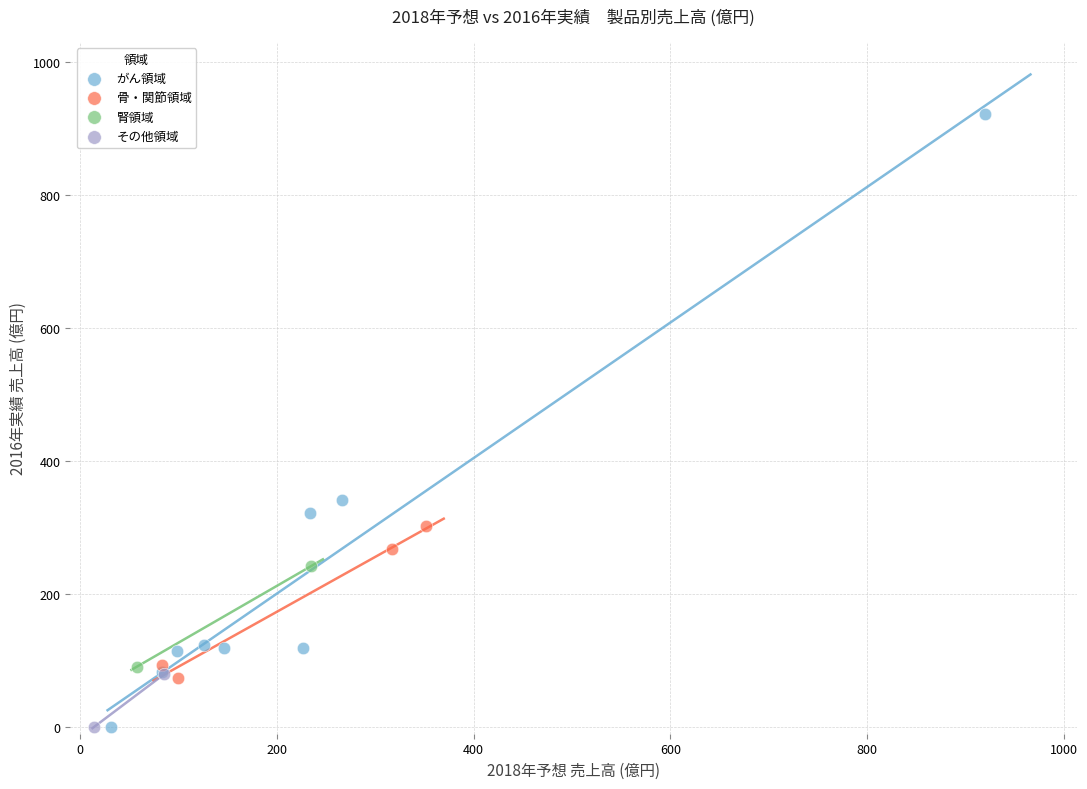

Which series reaches the maximum Y coordinate?

がん領域